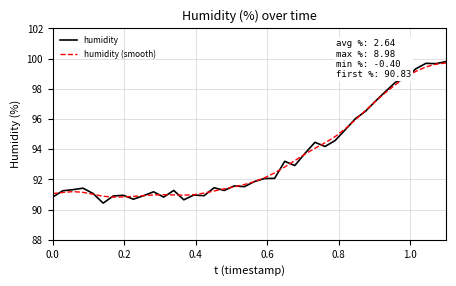

What is the maximum value shown in the chart?

99.8